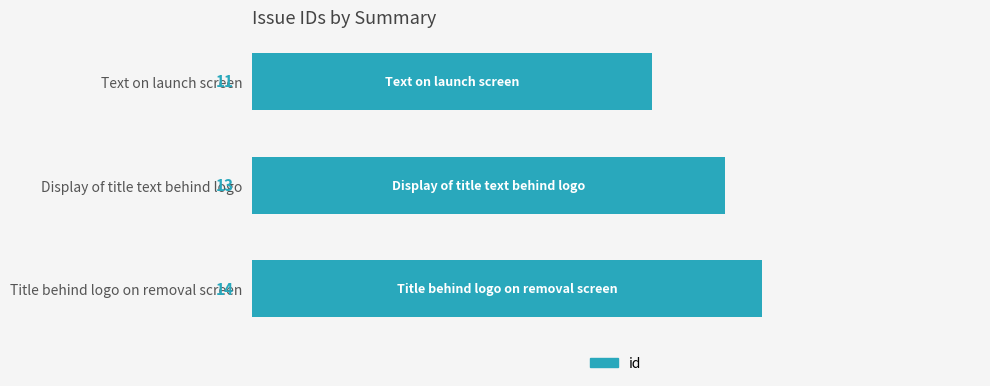

How many values are between 11 and 14?

3